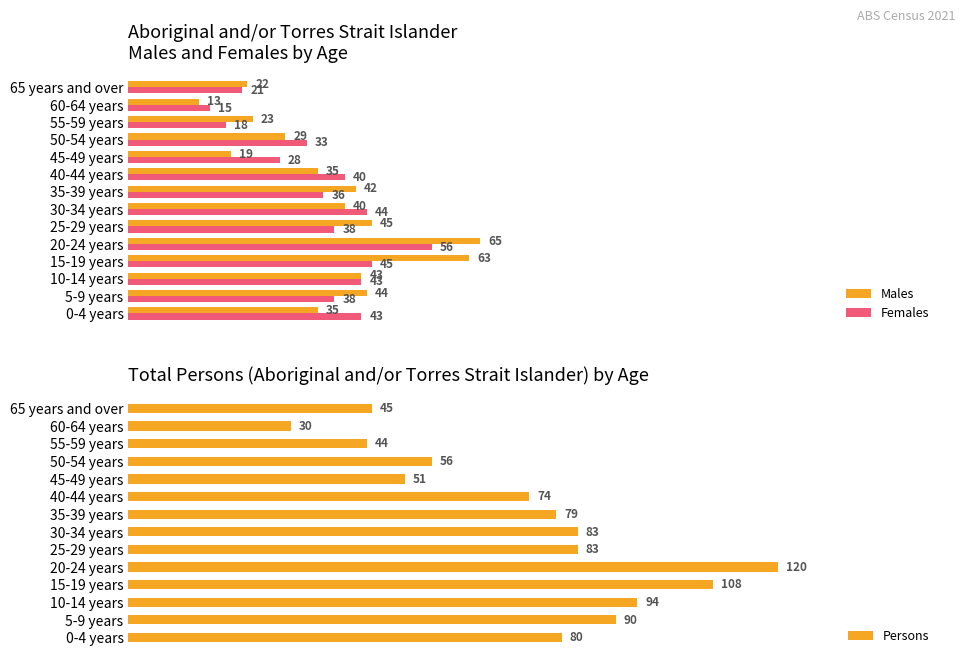

At which label is Females closest to 35?

35-39 years